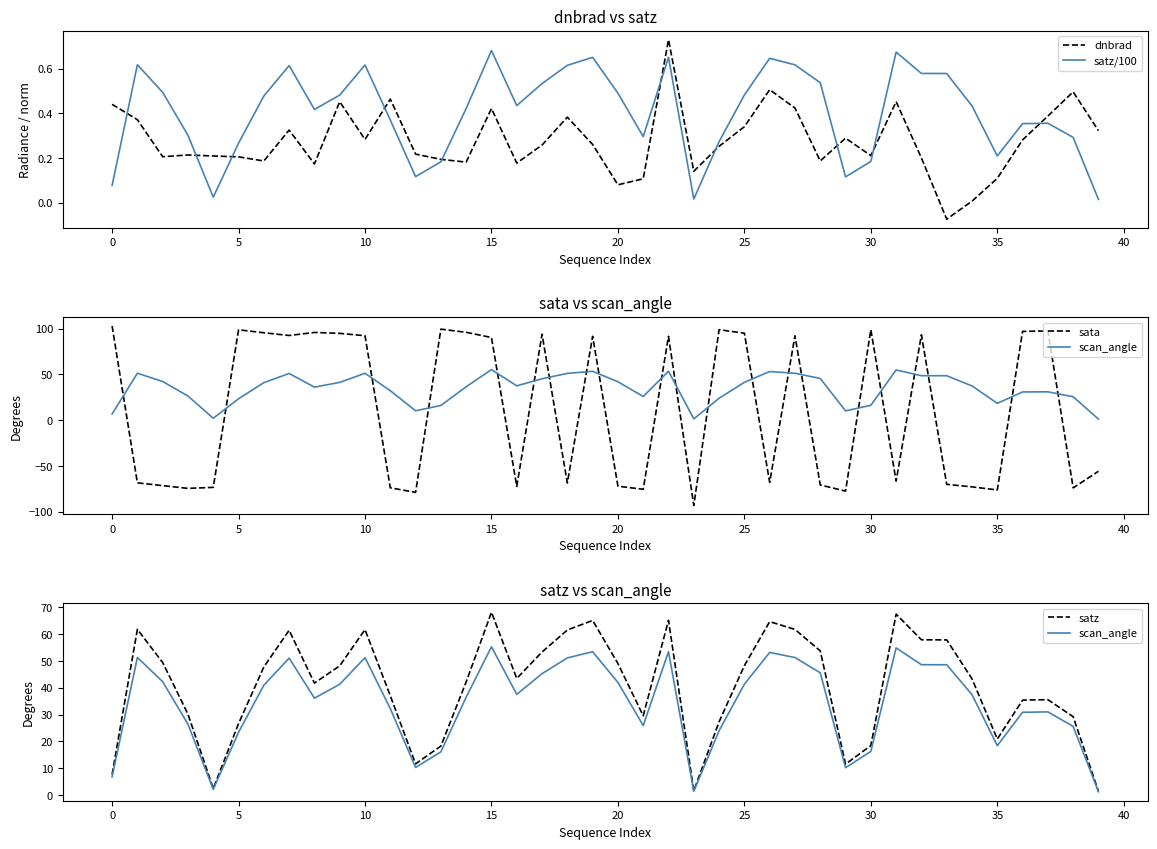

After their last crossing, which series has the higher values: satz/100 or dnbrad?

dnbrad